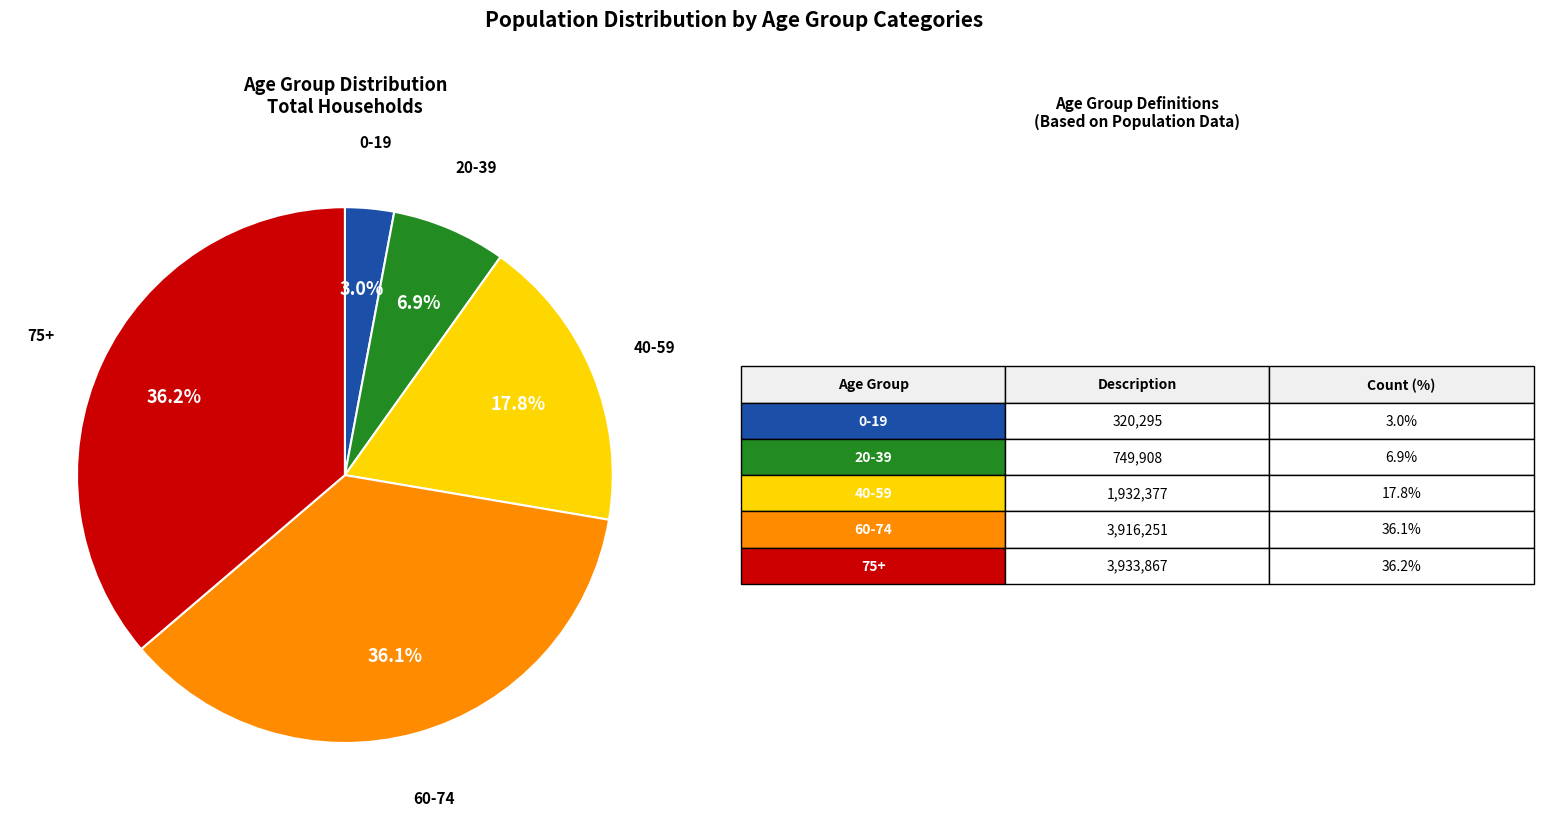

Is there a majority slice in this chart?

No